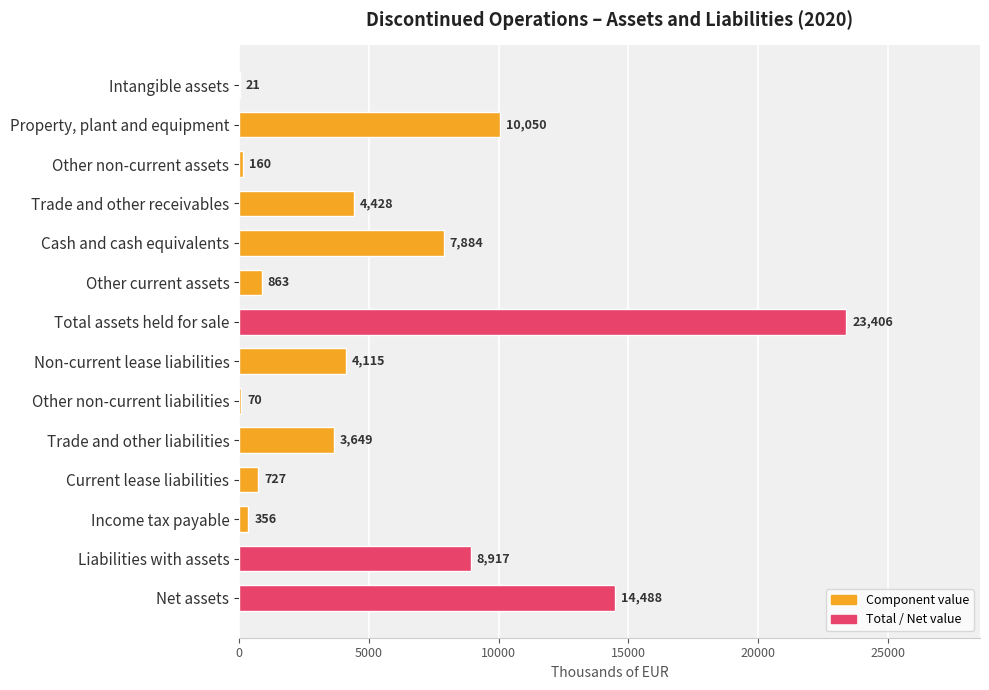

The value at Liabilities with assets is 8917. True or false?

True